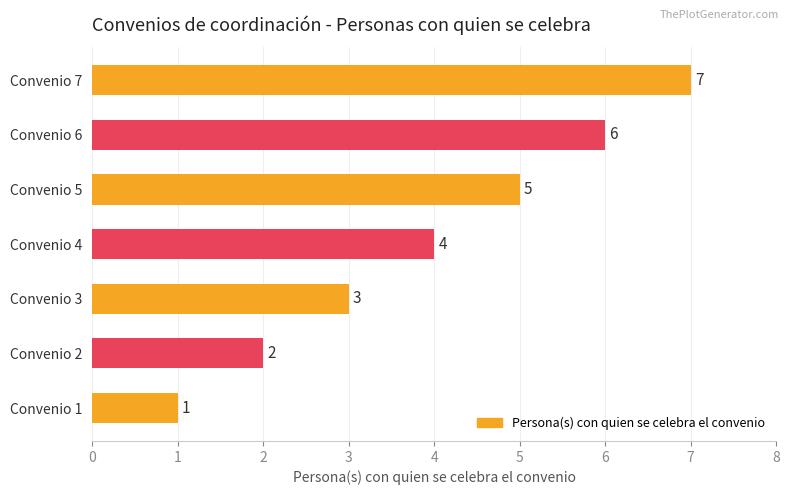

Approximately how many times larger is the value at Convenio 3 compared to Convenio 2?

1.5